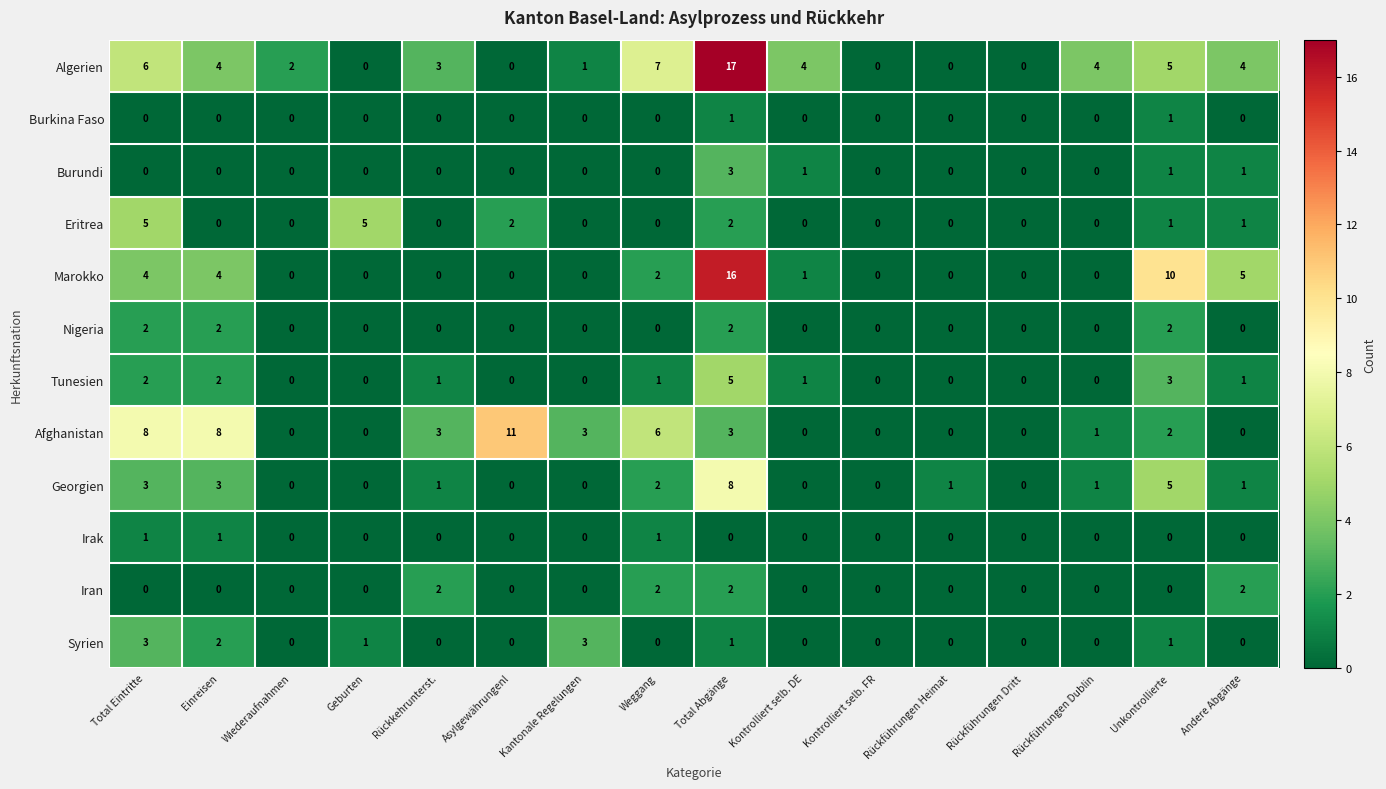

Which label corresponds to the largest value in the chart?

Total Abgänge